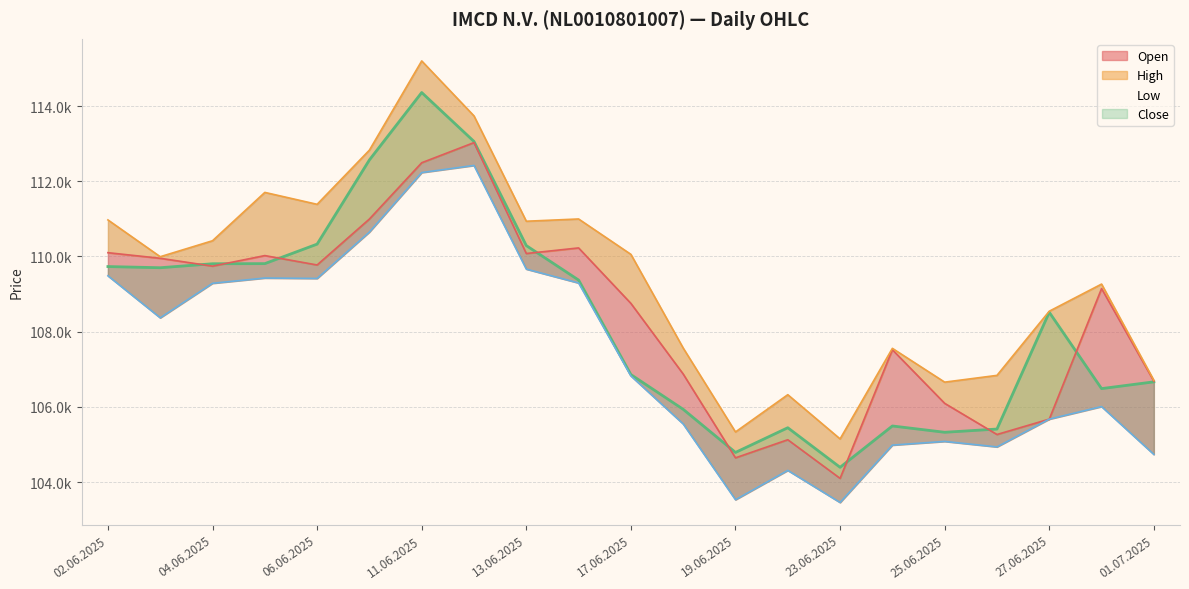

What are all the series names shown in the legend?

Open, High, Low, Close